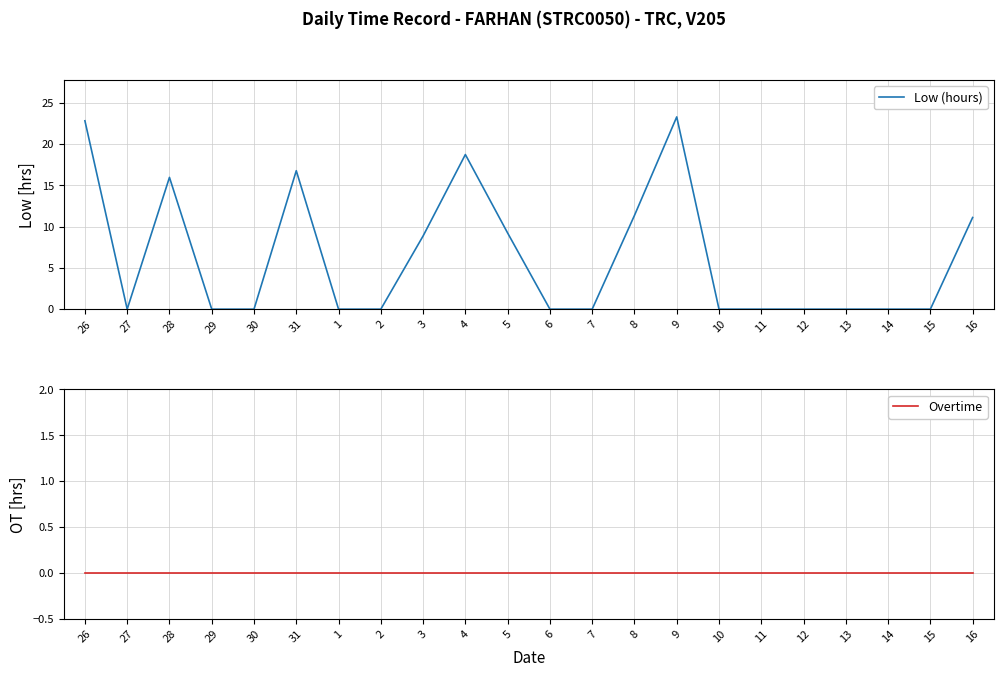

Is the value of Low (hours) at 27 greater than the value of Overtime at 30?

No